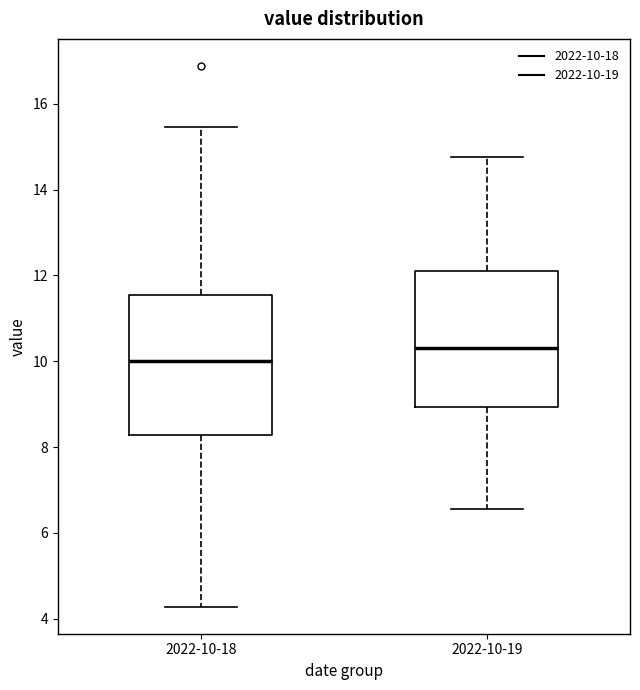

Which box has the highest median line?

2022-10-19